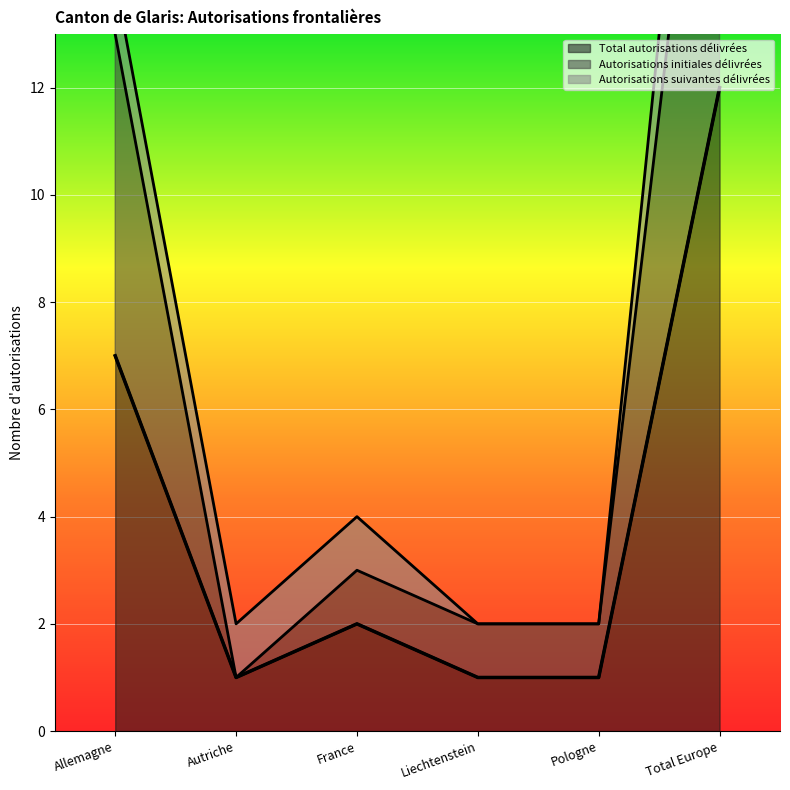

What is the sum of all Total autorisations délivrées values?

24